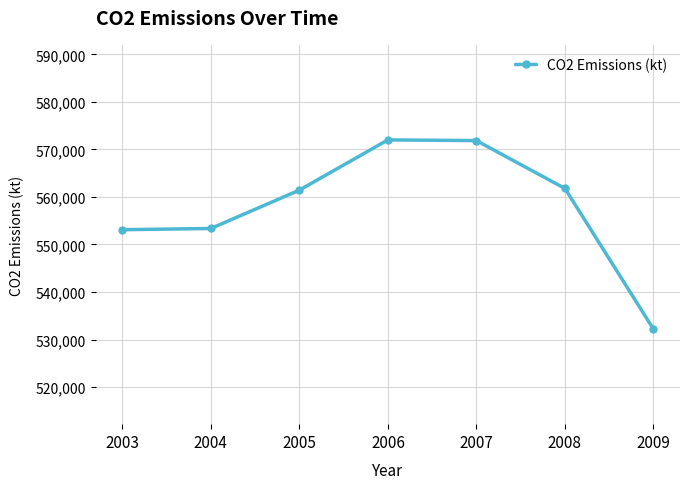

True or false: the data shows 891577 at 2005.

False